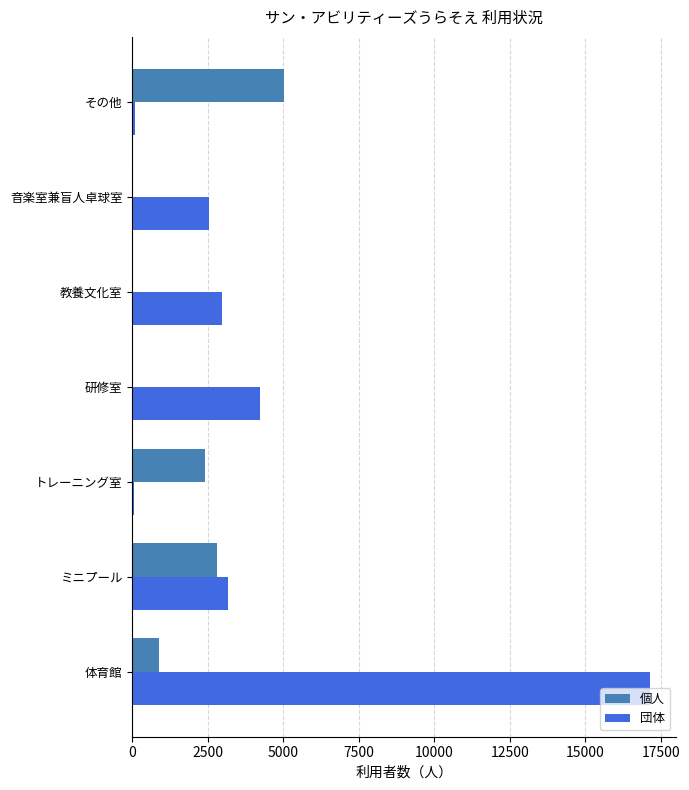

What is the total value across all series at 体育館?

18038